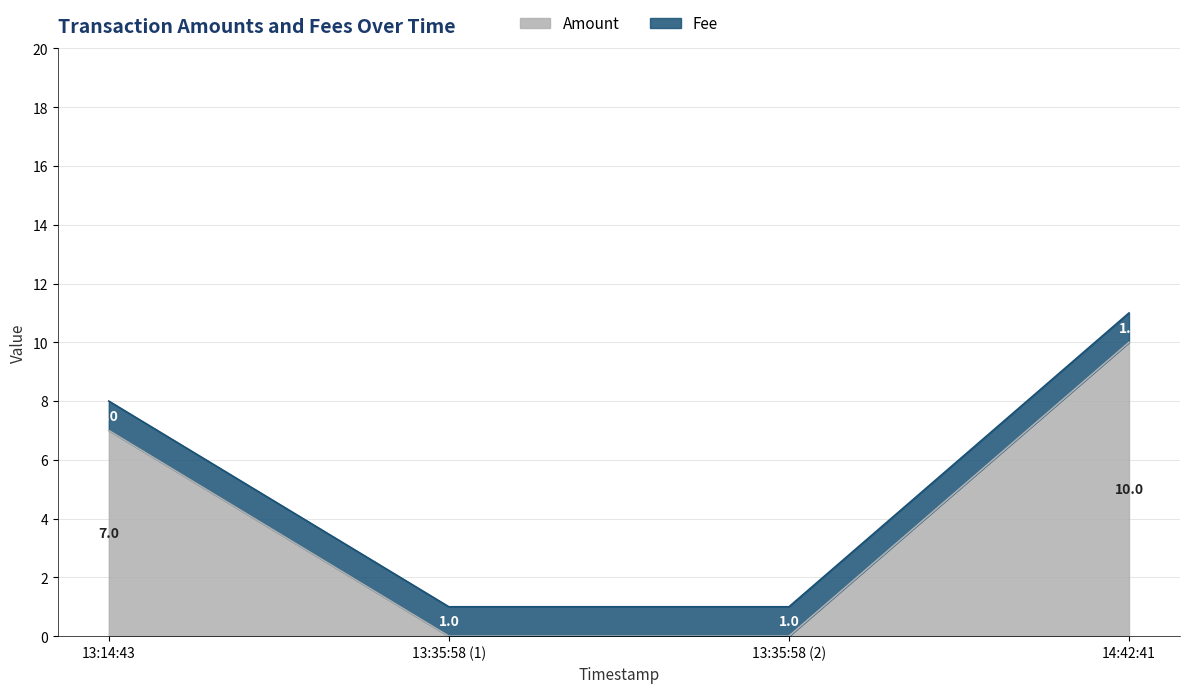

True or false: Amount has a value of -6 at 13:35:58 (2).

False